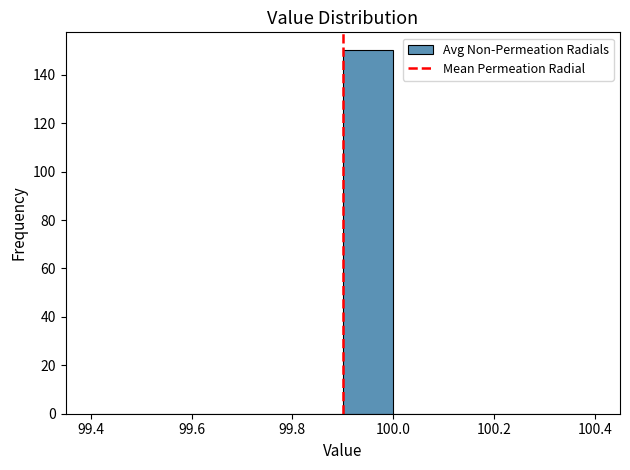

How tall is the bar that spans 99.9 to 100.0 on the x-axis? The values are not printed on the chart, so give them approximately, as read against the axis.

150